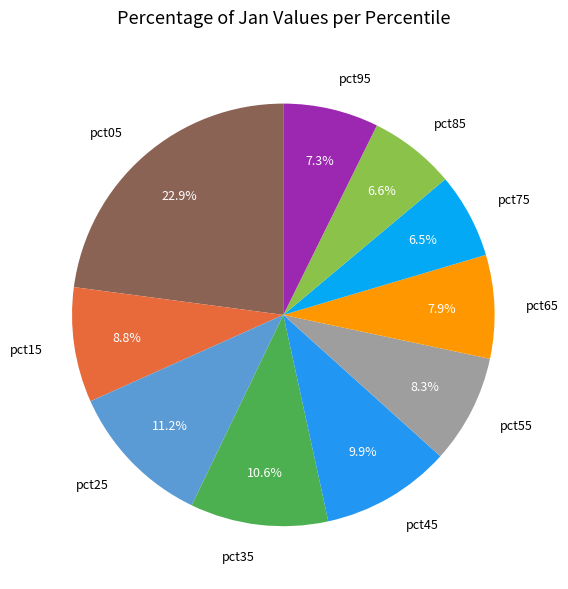

True or false: pct45 accounts for 10% of the total.

True